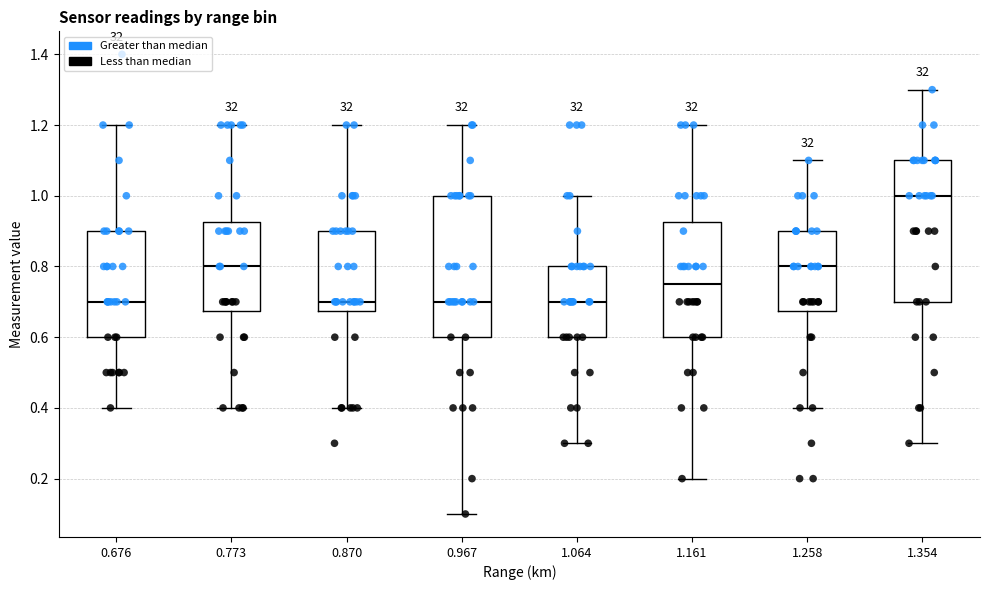

Reading left to right, transcribe this box plot: for each box, give where its median line is, the range the box spans, and where its two whiskers end, as read against the y-axis. The values are not printed on the chart, so give them approximately, as read against the axis.

0.676: median 0.70, box 0.60 to 0.90, whiskers 0.40 to 1.20
0.773: median 0.80, box 0.68 to 0.92, whiskers 0.40 to 1.20
0.870: median 0.70, box 0.68 to 0.90, whiskers 0.40 to 1.20
0.967: median 0.70, box 0.60 to 1.00, whiskers 0.10 to 1.20
1.064: median 0.70, box 0.60 to 0.80, whiskers 0.30 to 1.00
1.161: median 0.76, box 0.60 to 0.92, whiskers 0.20 to 1.20
1.258: median 0.80, box 0.68 to 0.90, whiskers 0.40 to 1.10
1.354: median 1.00, box 0.70 to 1.10, whiskers 0.30 to 1.30